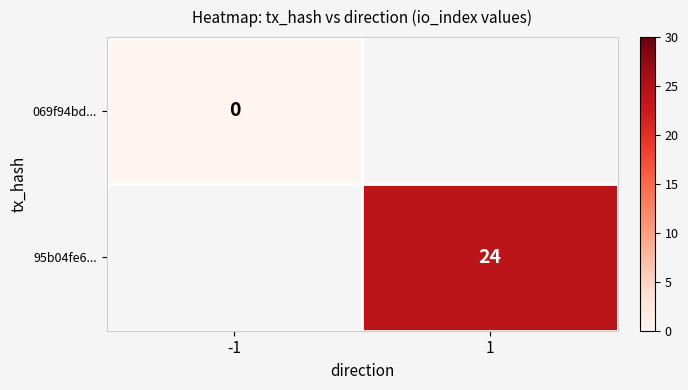

How many data points does each series have?

2